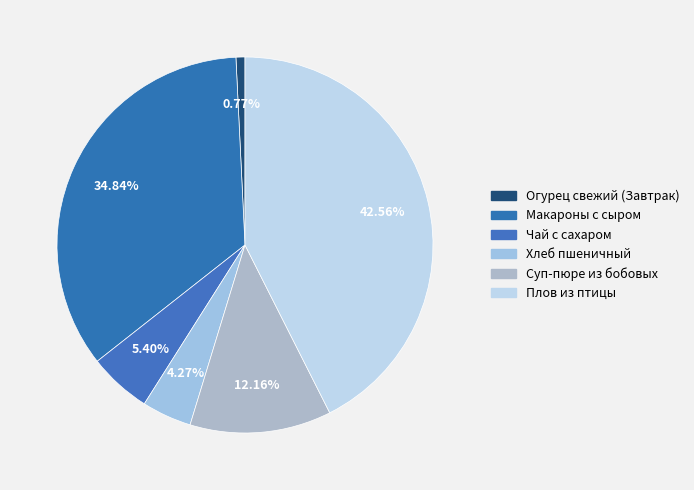

Does Огурец свежий (Завтрак) account for over 50% of the chart?

No